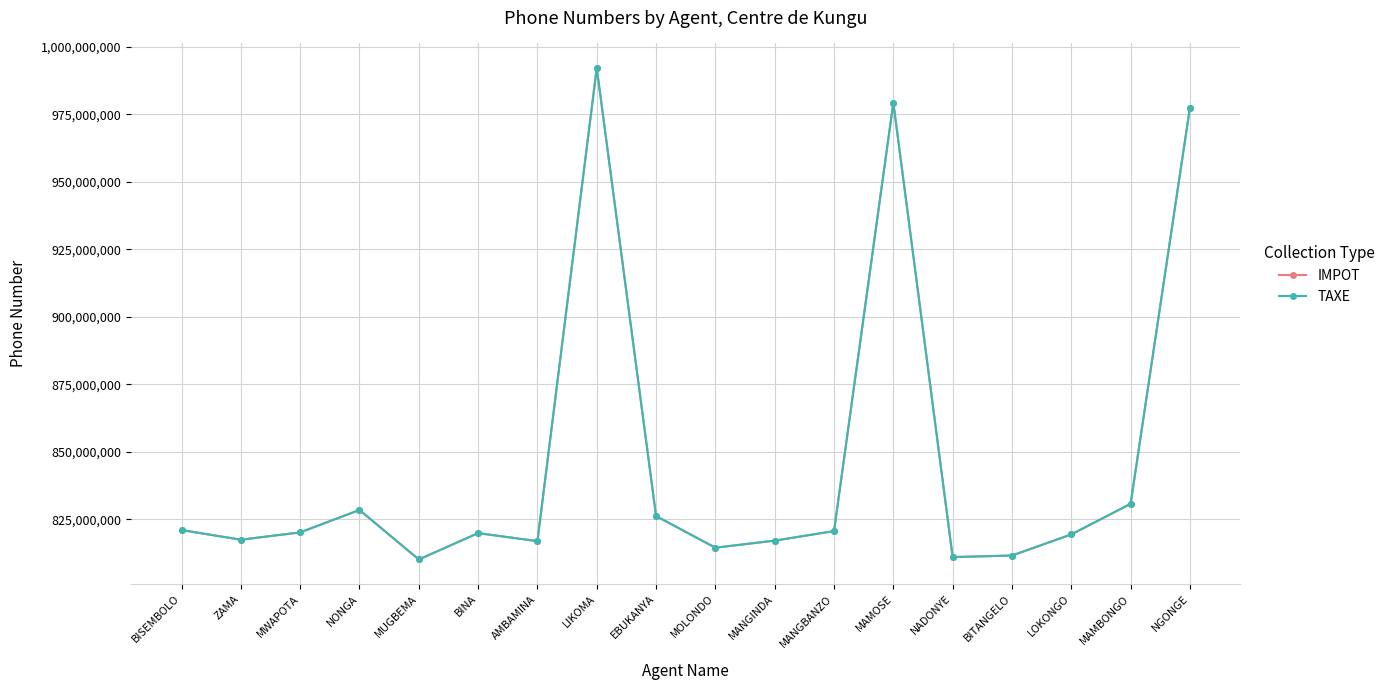

At LOKONGO, list the series in order from largest to smallest.

IMPOT, TAXE